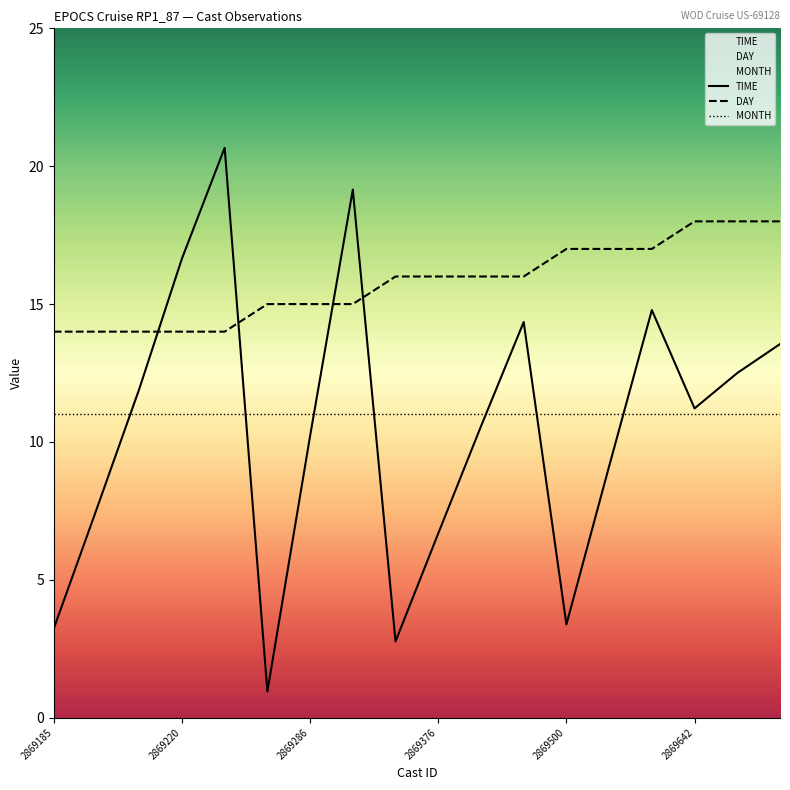

How many DAY values are between 14 and 17?

15